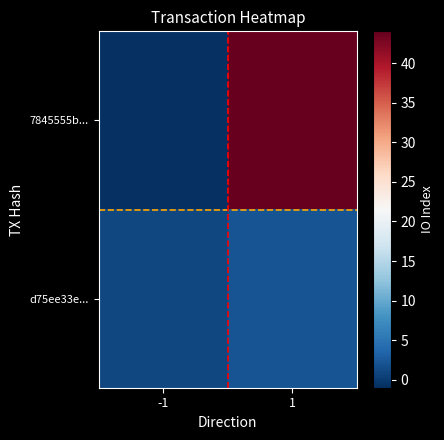

At which category is the sum across all series the highest?

1